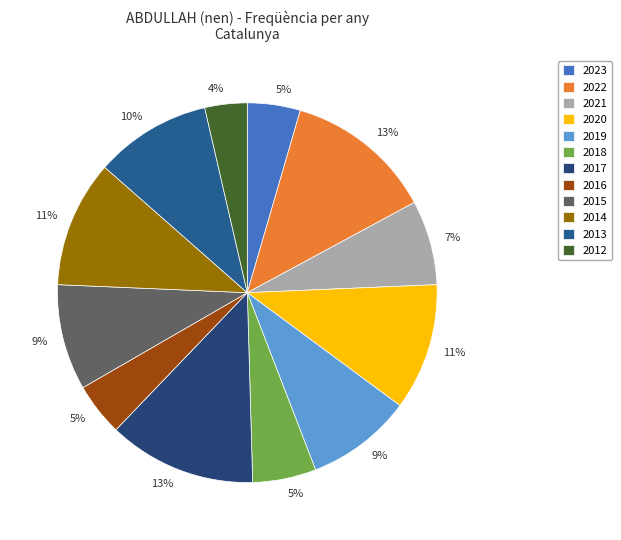

What percentage is the 2022 slice, to the nearest percent?

13%